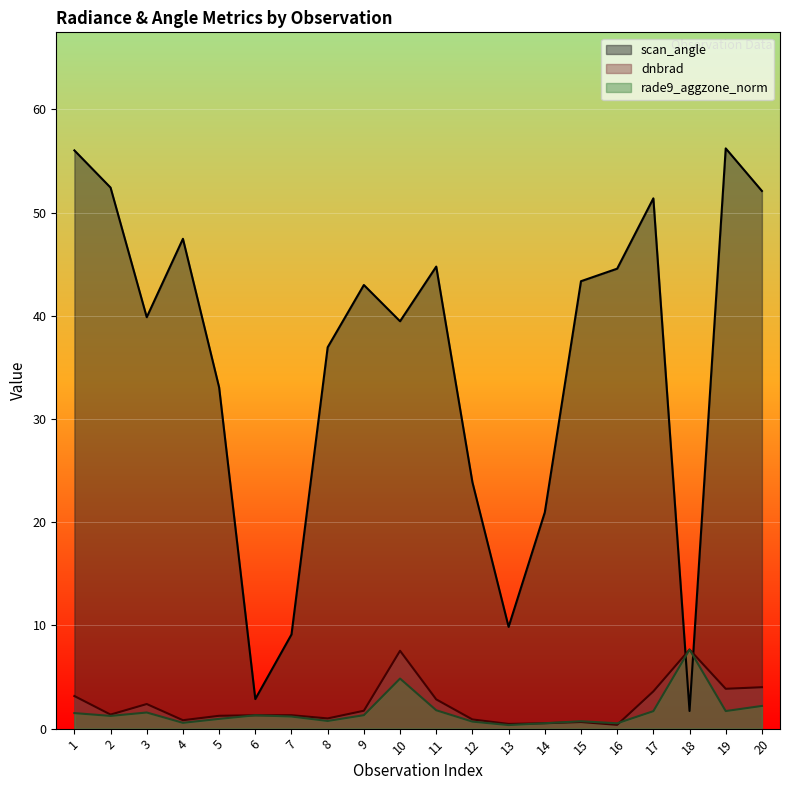

Which category has the lowest value in the dnbrad series?

16